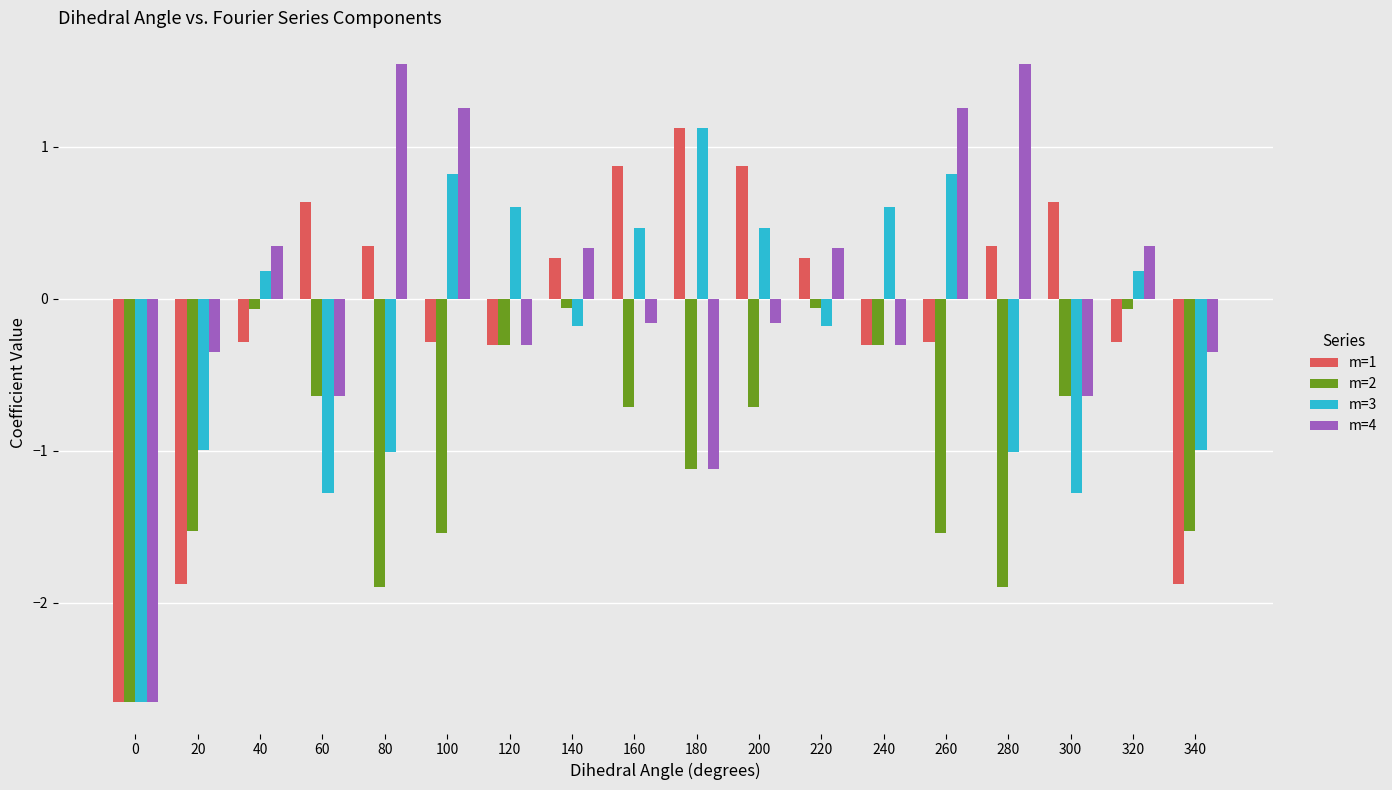

Is the value of m=2 at 340 greater than the value of m=1 at 260?

No